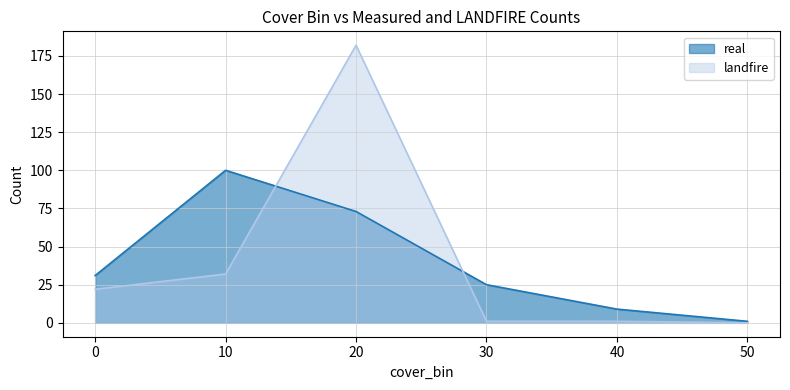

Does the chart display data point markers on the line(s)?

No